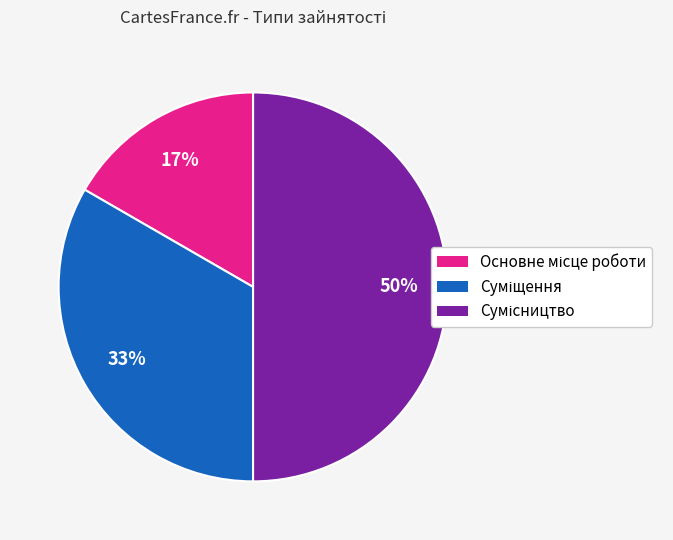

To the nearest percent, what is the difference between the largest and smallest slice percentages?

33%